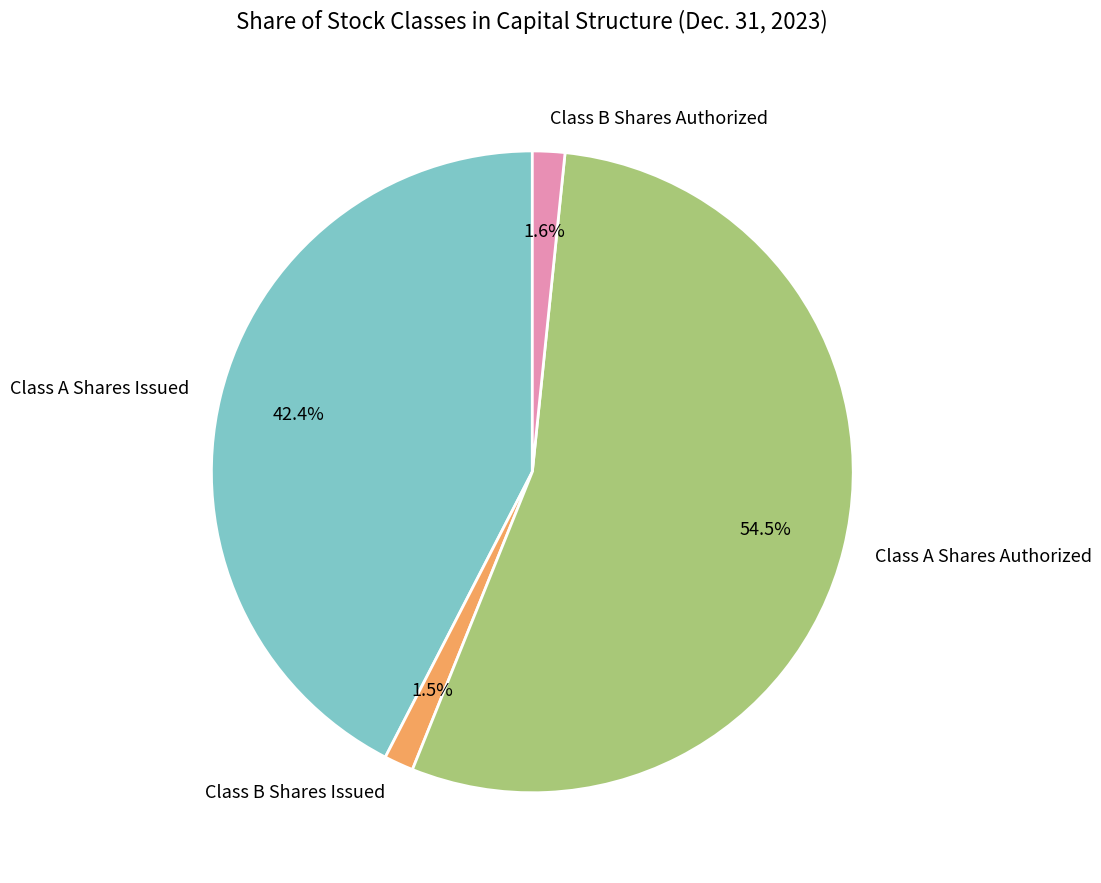

Does Class A Shares Authorized account for over 50% of the chart?

Yes